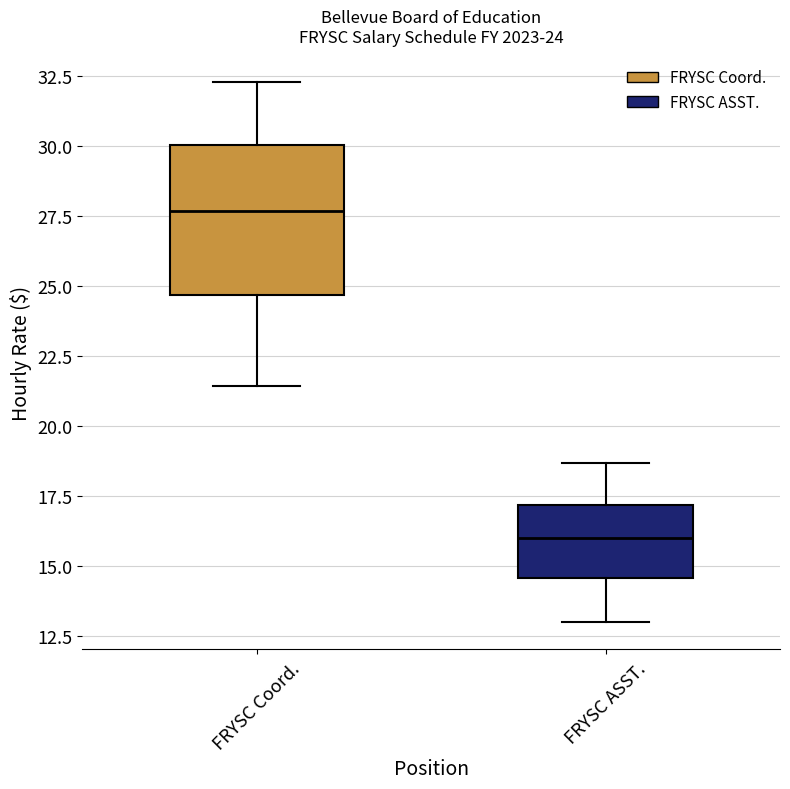

Which box has the highest median line?

FRYSC Coord.